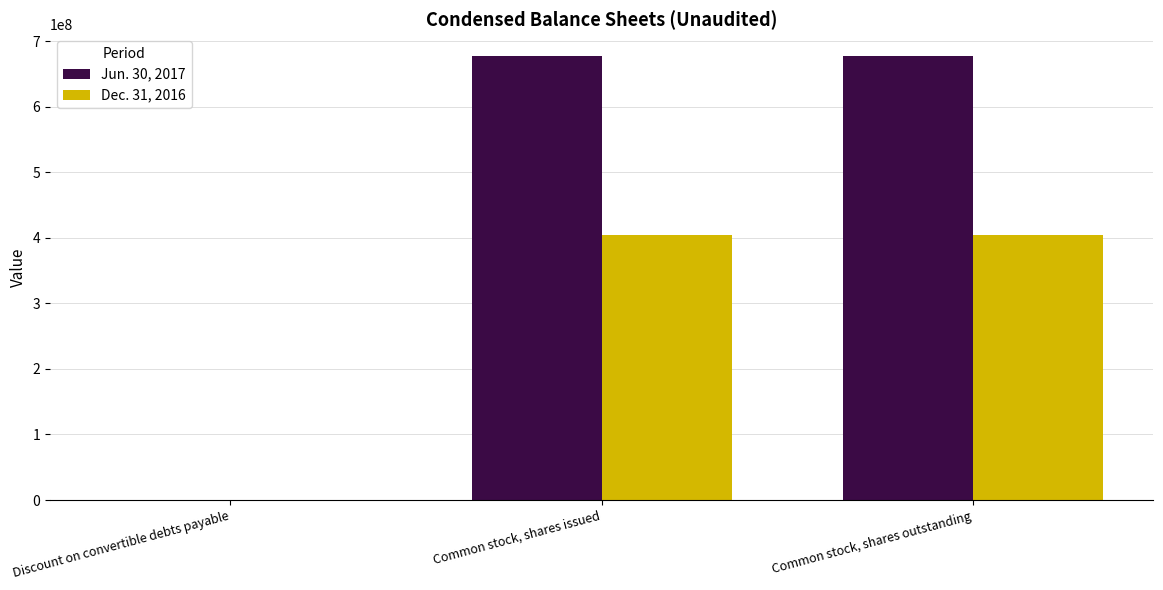

What is the average value of the Jun. 30, 2017 series?

451523965